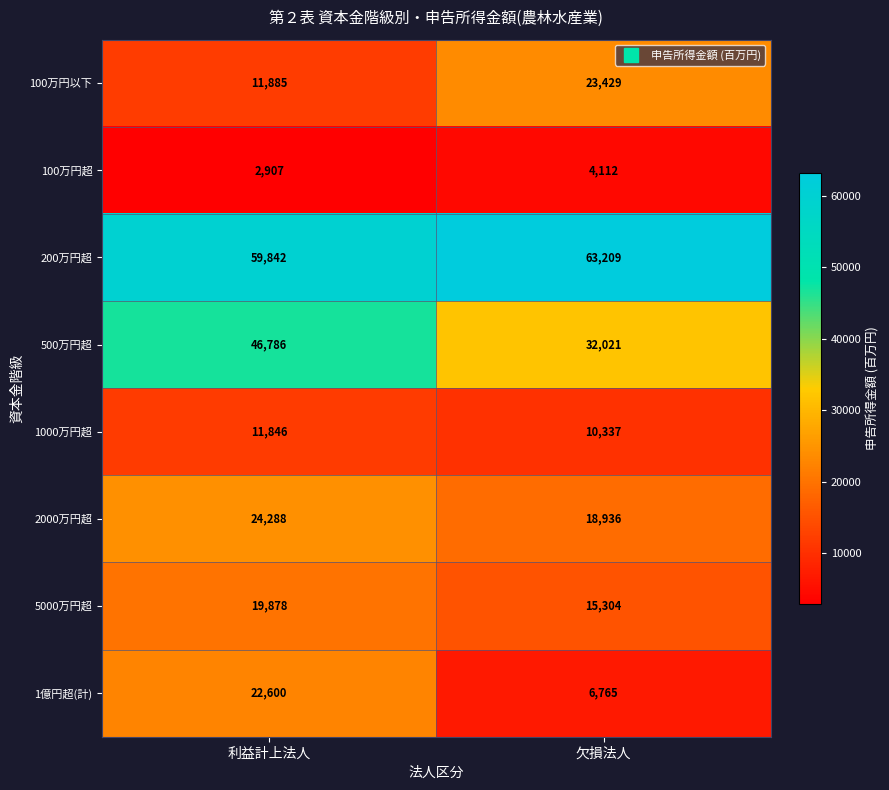

Rank the series at 利益計上法人 from highest to lowest value.

200万円超, 500万円超, 2000万円超, 1億円超(計), 5000万円超, 100万円以下, 1000万円超, 100万円超